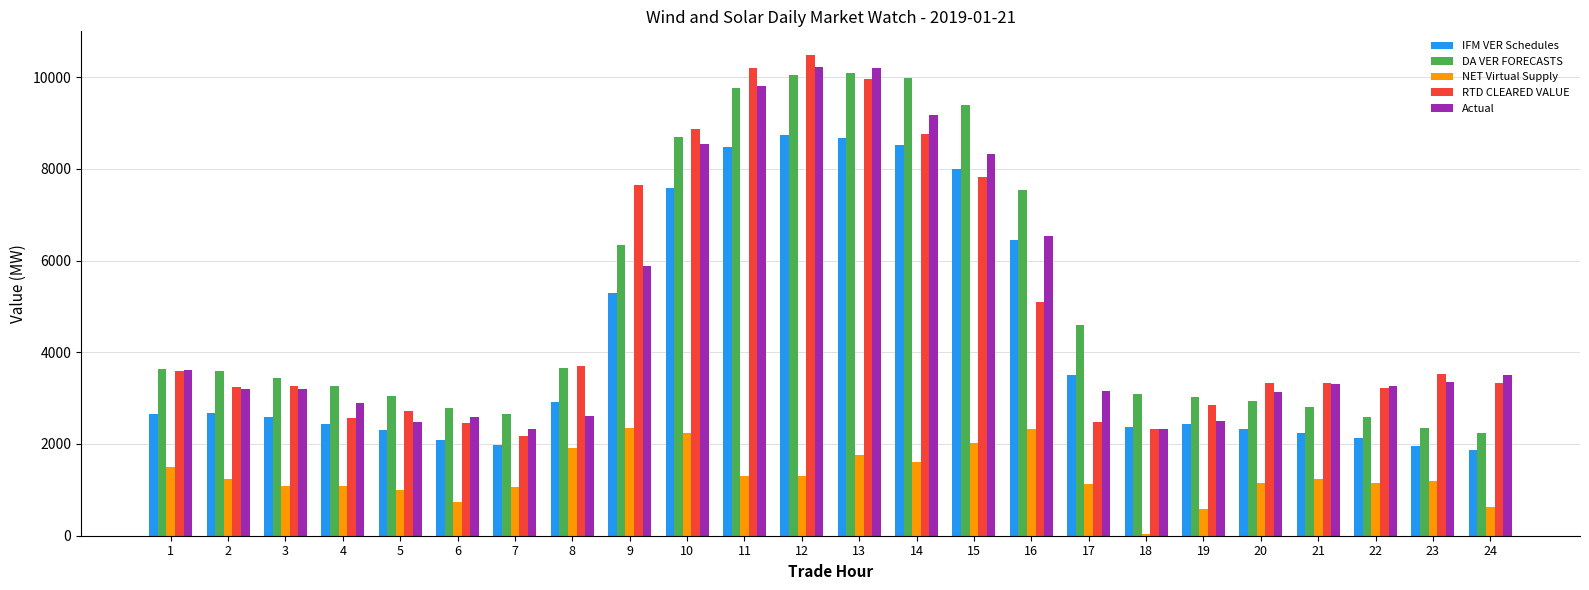

What is the total value across all series at 20?

12879.4